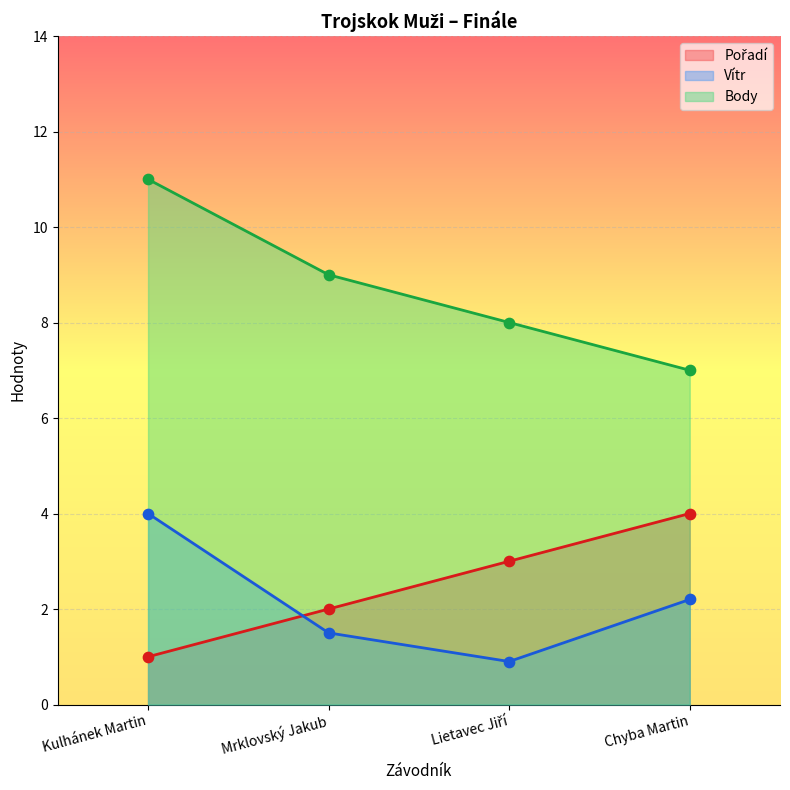

What is the total value across all series at Lietavec Jiří?

11.9